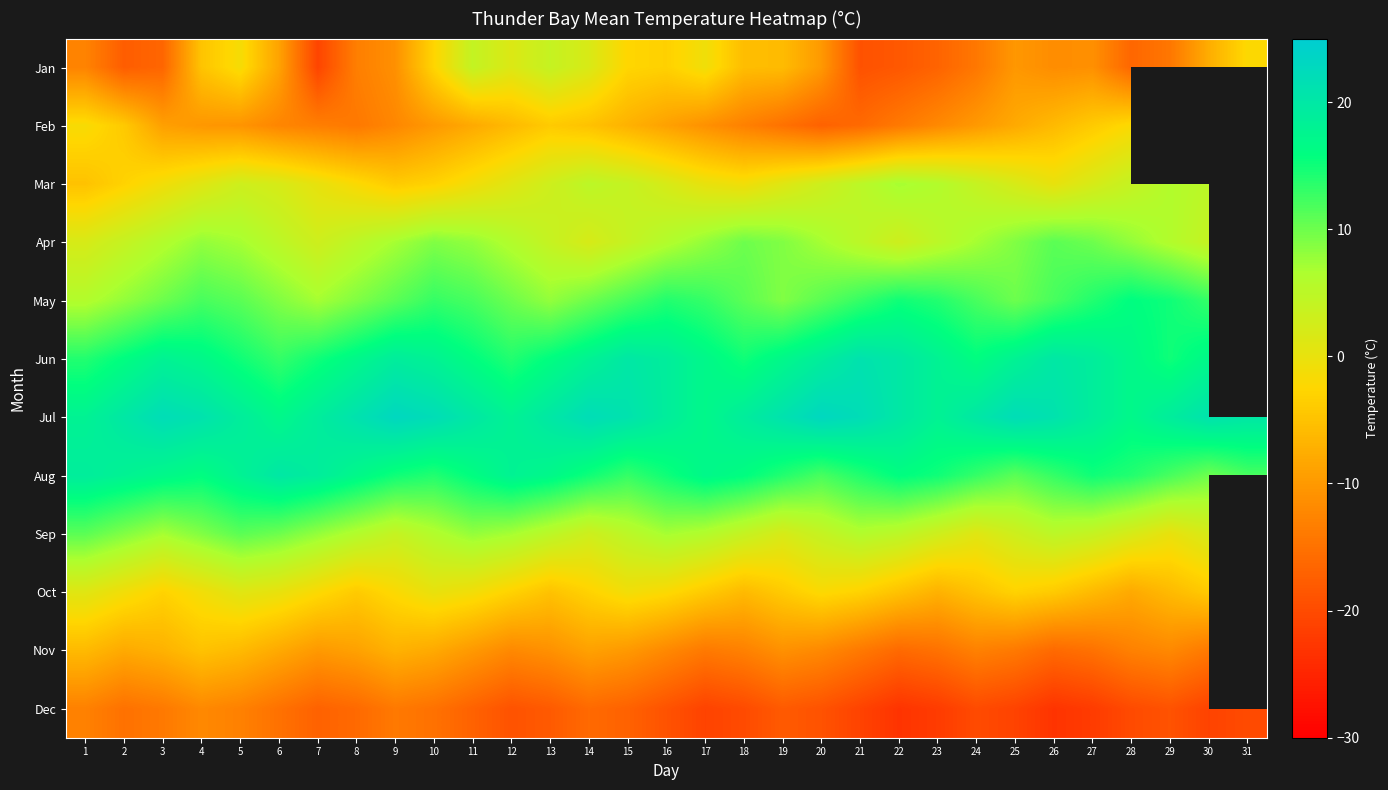

Which category has the lowest value in the Jan series?

7